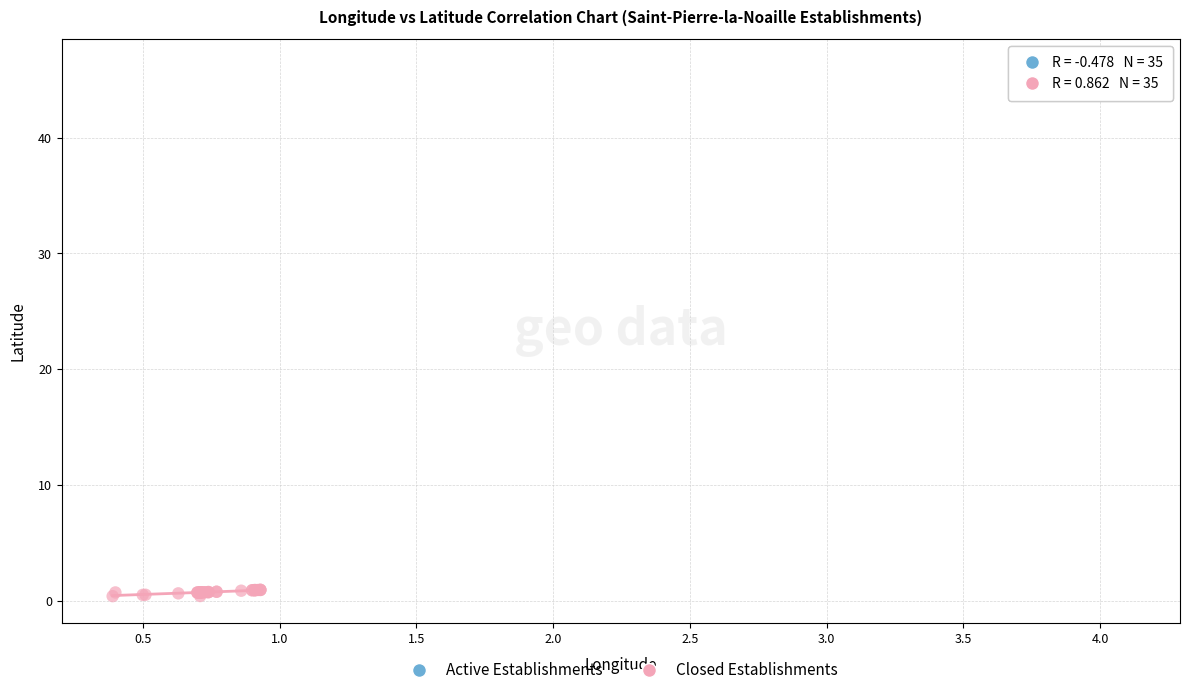

Which series contains the highest Y value?

Active Establishments